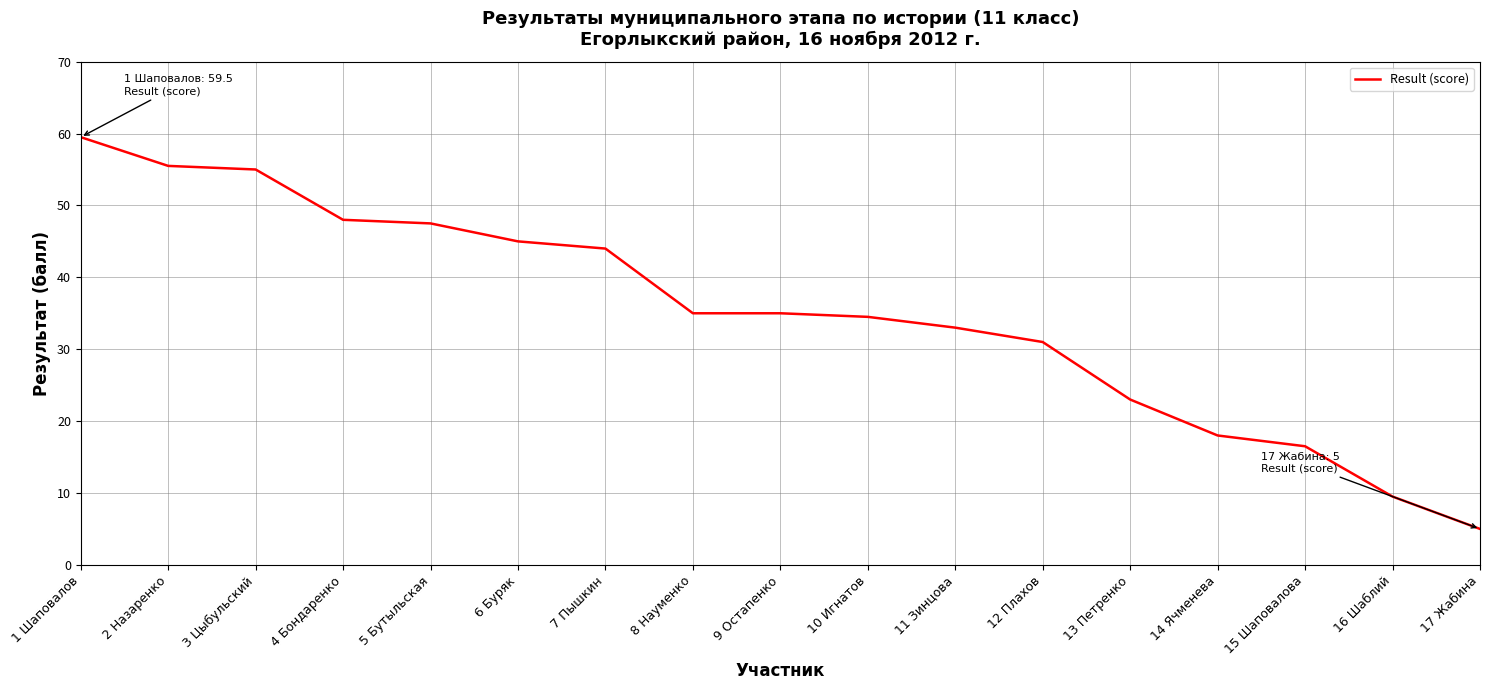

How many lines are shown in the chart?

1